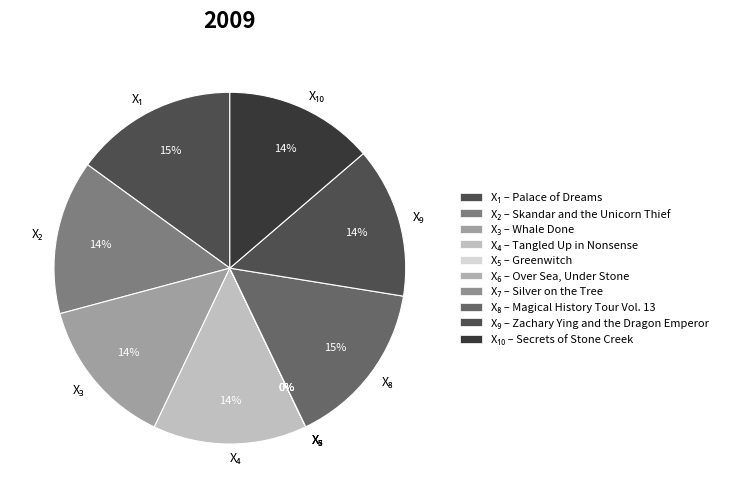

To the nearest percent, what is the average slice percentage?

10%